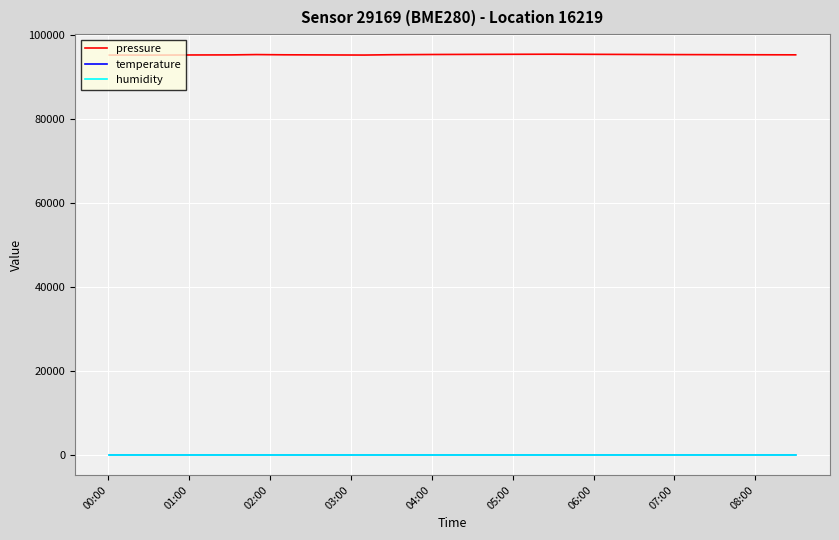

Which series has the largest range (max minus min)?

pressure